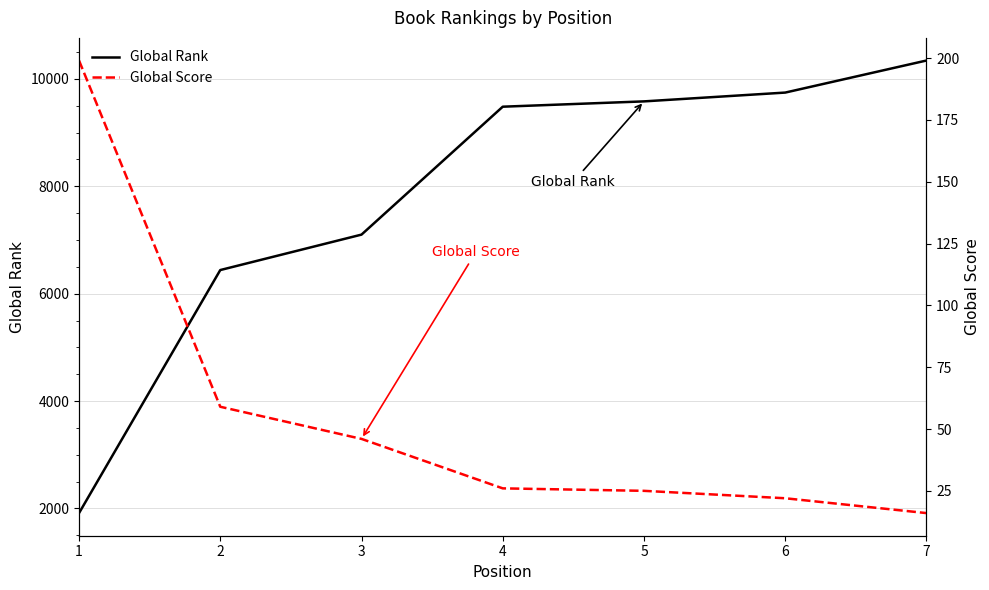

Reading left to right, transcribe all the data shown in this chart.

Global Rank: 1=1914	2=6440	3=7100	4=9482	5=9581	6=9745	7=10342
Global Score: 1=199	2=59	3=46	4=26	5=25	6=22	7=16